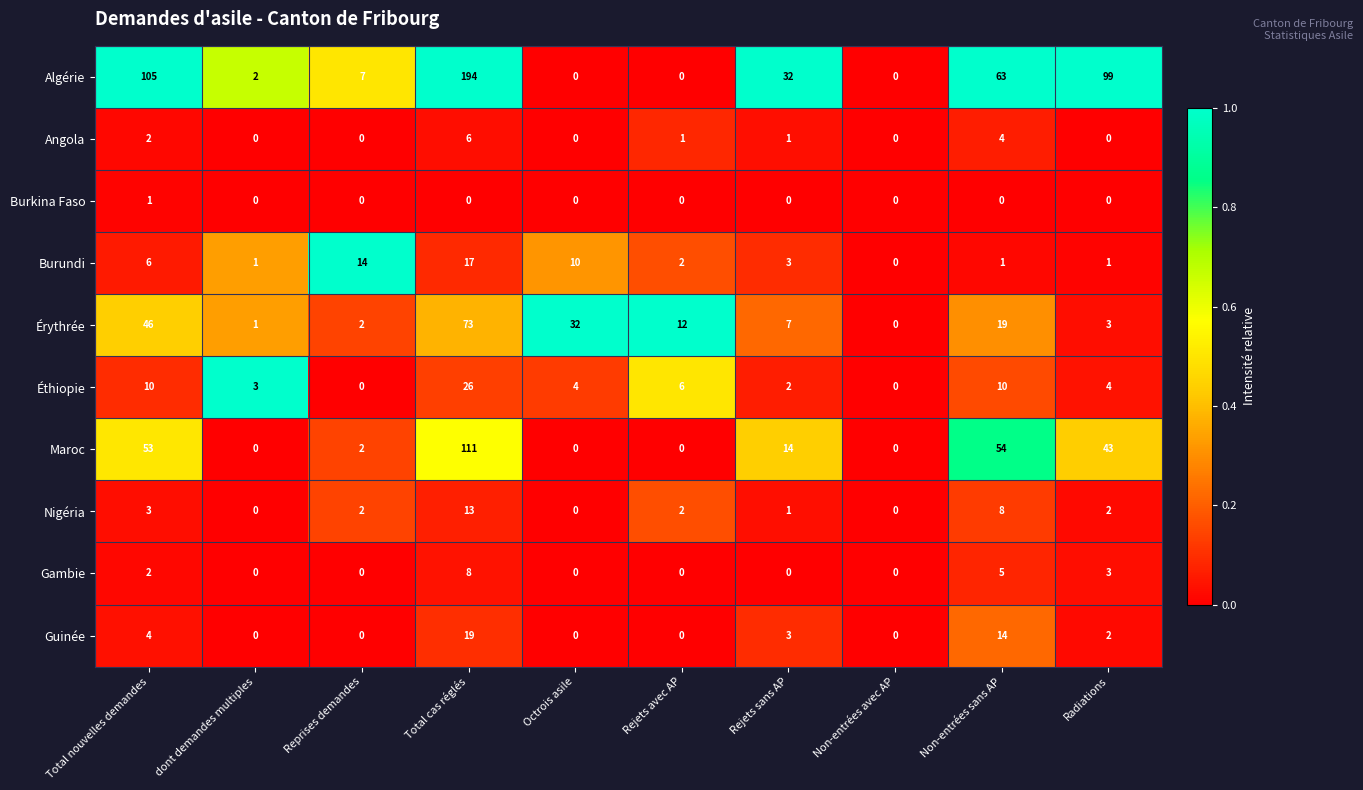

What is the maximum value for Burundi?

17